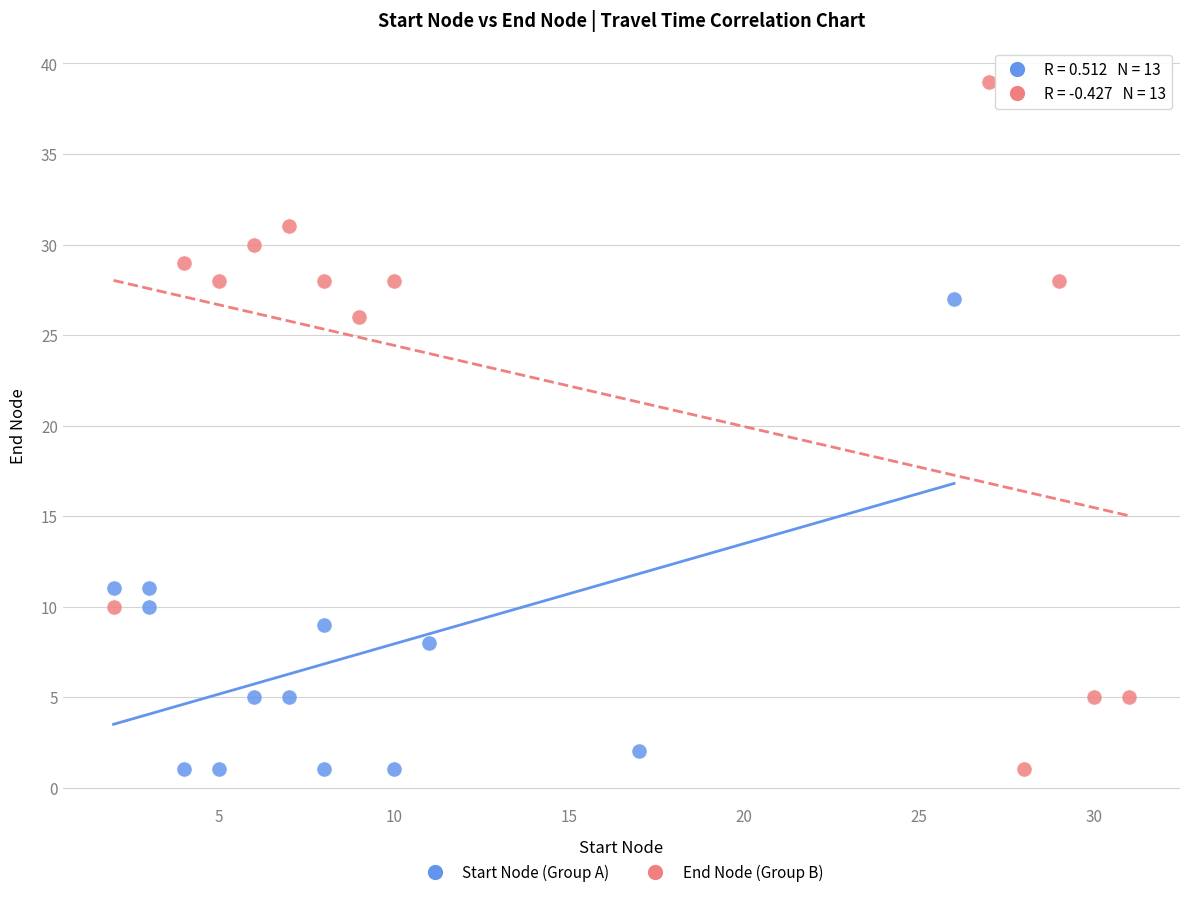

Which series contains the highest Y value?

End Node (Group B)